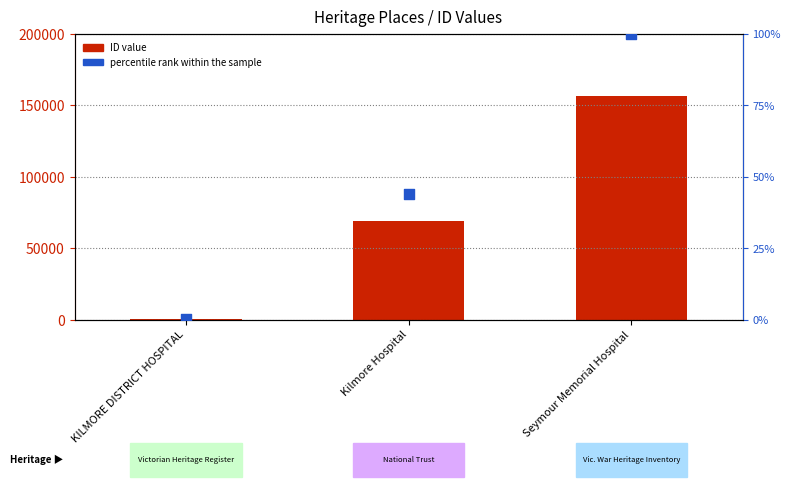

Is the value of percentile rank within the sample at KILMORE DISTRICT HOSPITAL greater than the value of ID value at Seymour Memorial Hospital?

No